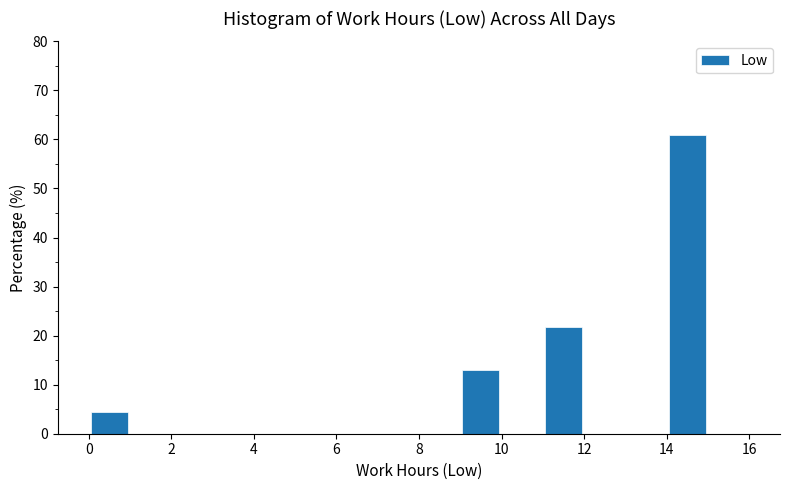

Reading left to right, list every bar in this chart as the range it spans on the x-axis followed by its height. The values are not printed on the chart, so give them approximately, as read against the axis.

0 to 1: 4
1 to 2: 0
2 to 3: 0
3 to 4: 0
4 to 5: 0
5 to 6: 0
6 to 7: 0
7 to 8: 0
8 to 9: 0
9 to 10: 13
10 to 11: 0
11 to 12: 22
12 to 13: 0
13 to 14: 0
14 to 15: 61
15 to 16: 0